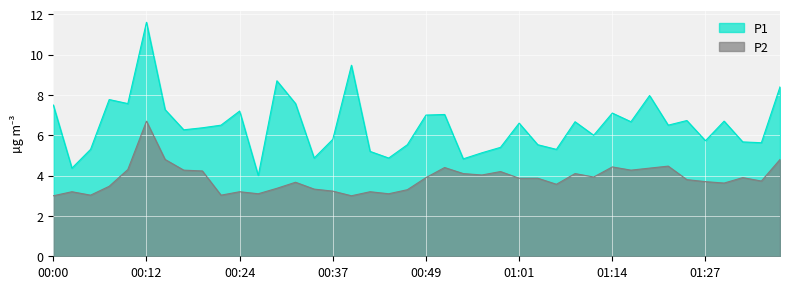

In P1, how many points are higher than both neighbors (excluding endpoints)?

12